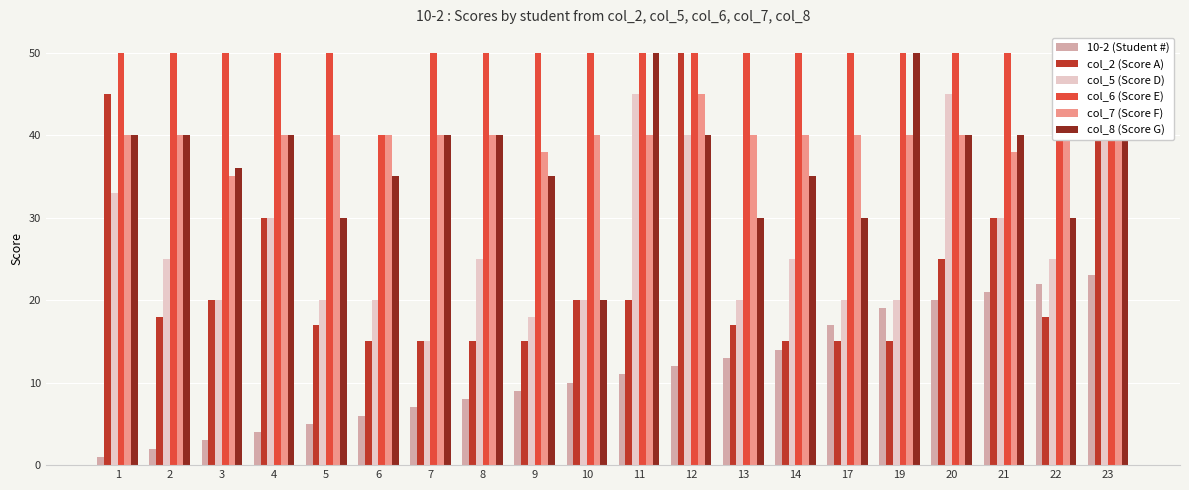

True or false: col_8 (Score G) has a value of 30 at 23.

False